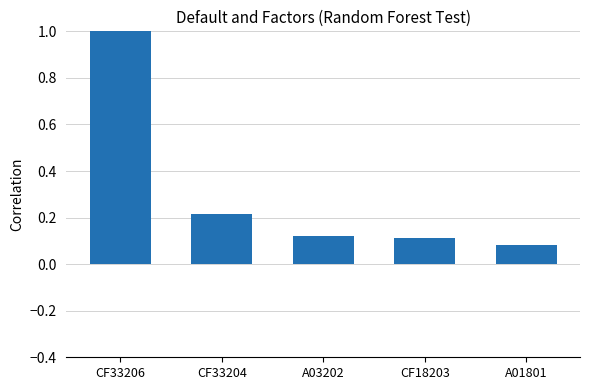

At which category does the chart reach its minimum across all series?

A01801